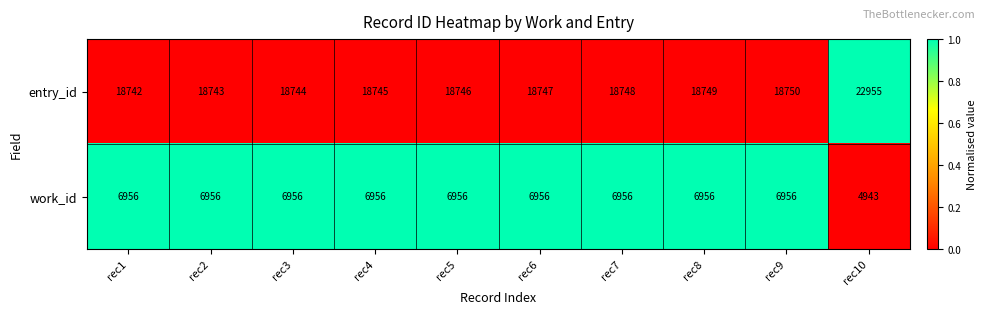

What is the total value across all series at rec4?

25701